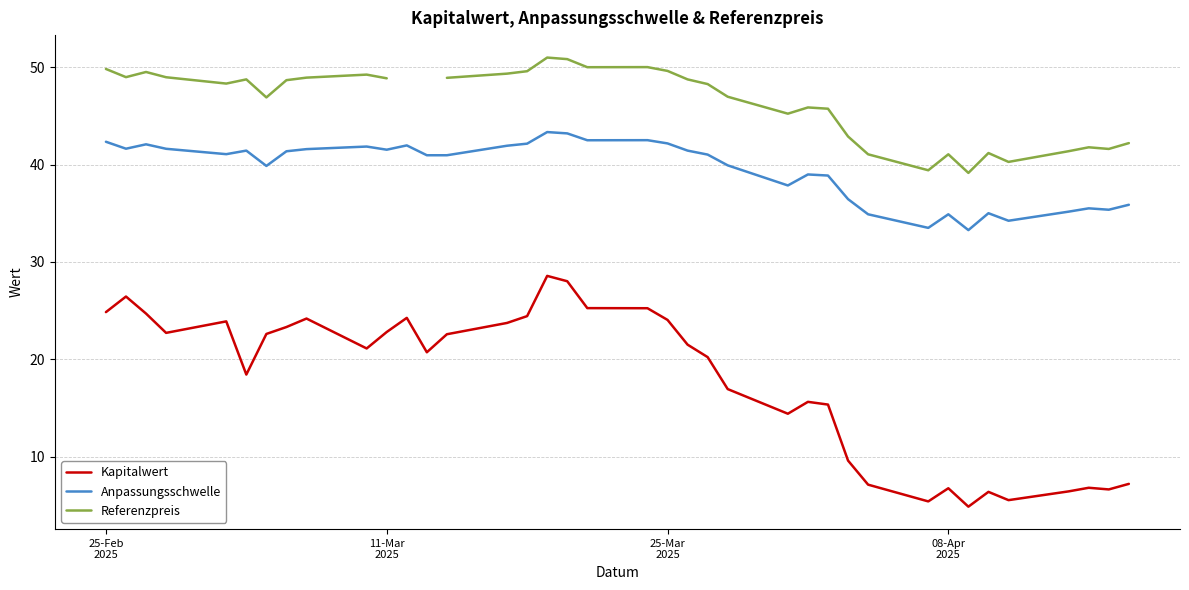

What is the maximum value for Kapitalwert?

28.6